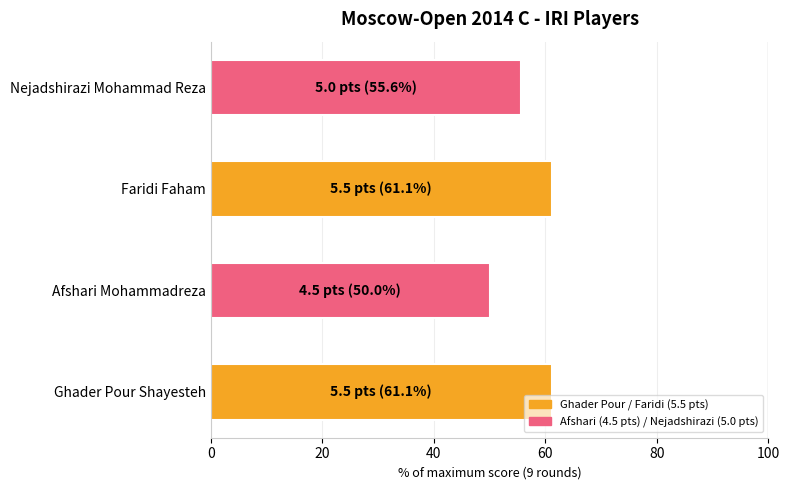

Reading left to right, extract all data points from this chart.

5.5	4.5	5.5	5.0